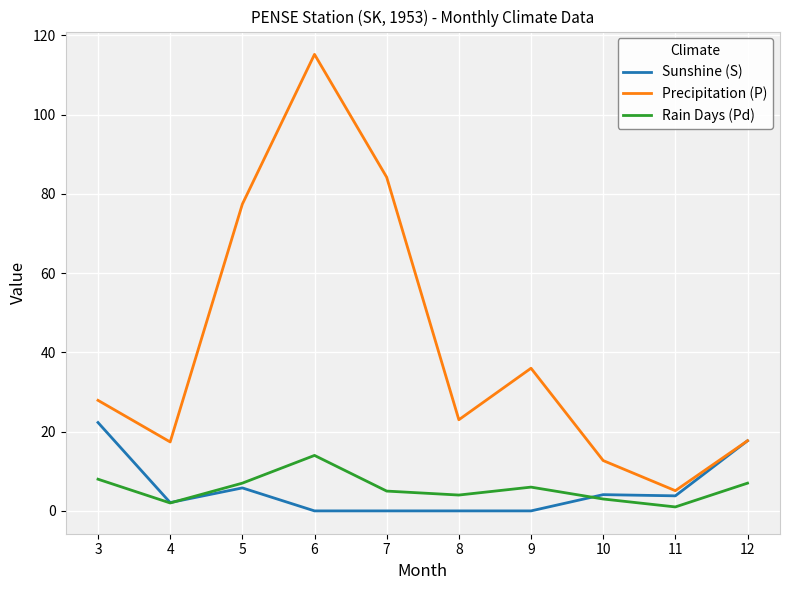

What is the spread (max minus min) of values at 5?

71.6